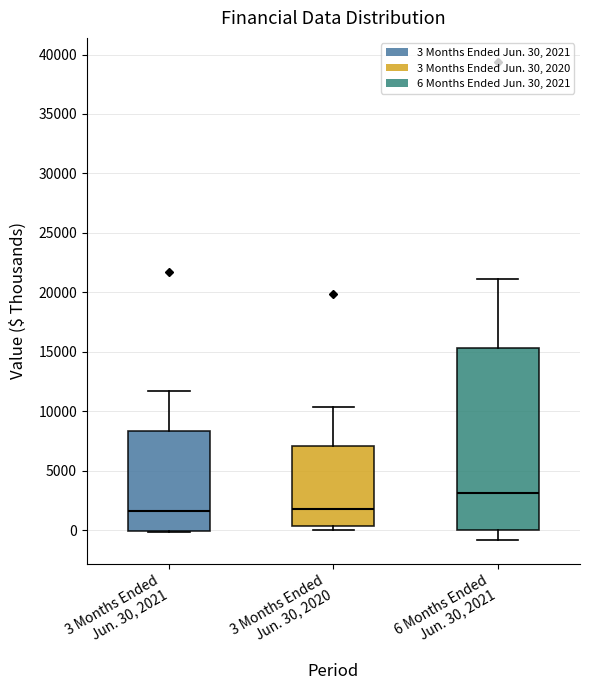

Which box has the highest median line?

6 Months Ended Jun. 30, 2021